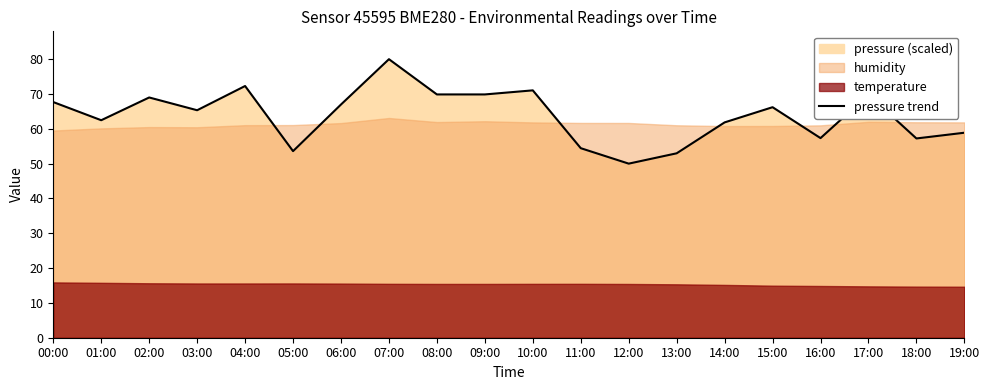

At which label does the data first exceed 66?

00:00